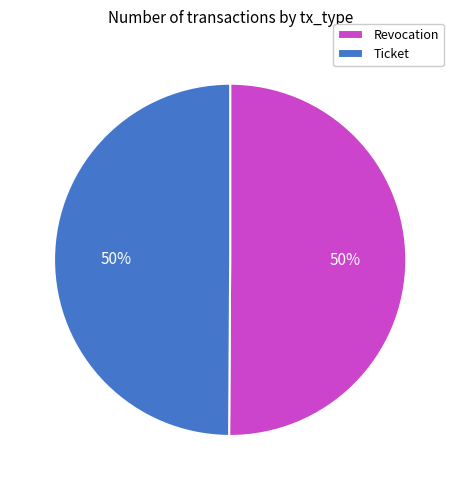

Is the sum of Revocation and Ticket greater than half?

Yes